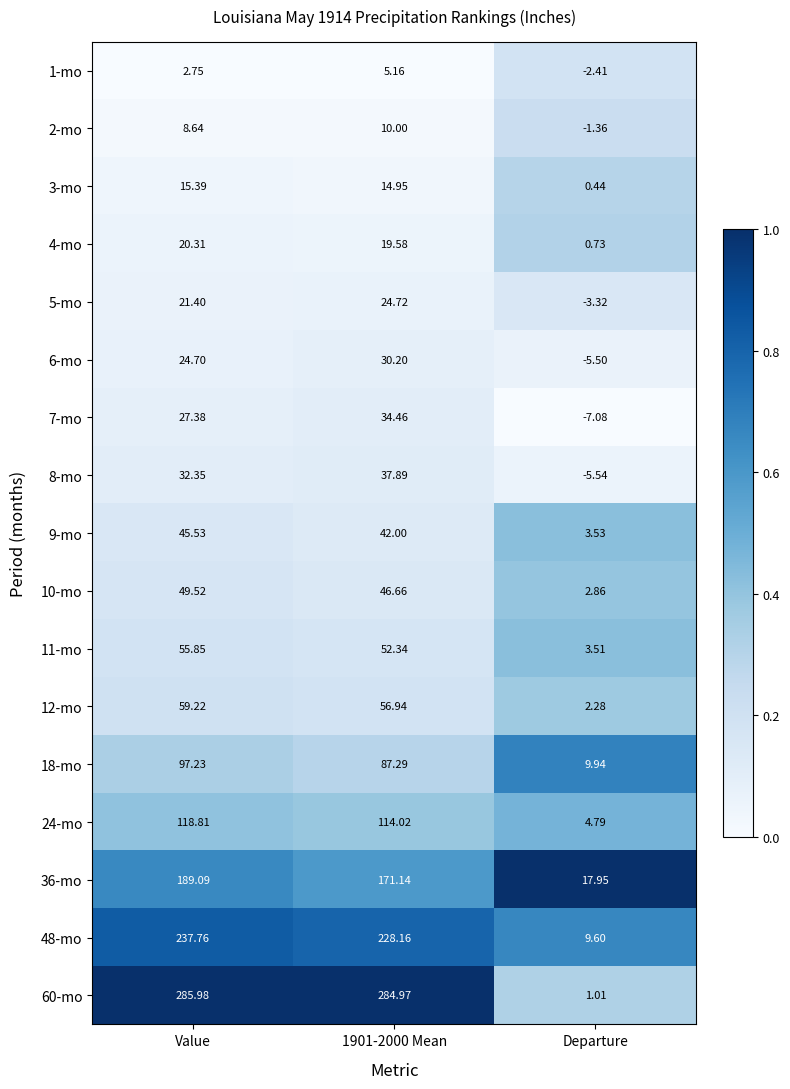

How many categories are shown in the chart?

3